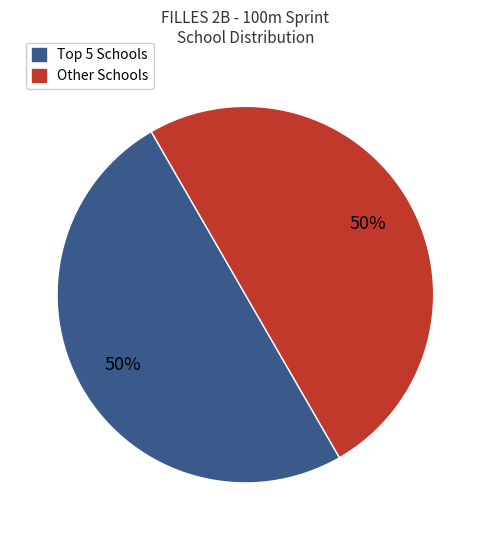

To the nearest percent, what is the average slice percentage?

50%